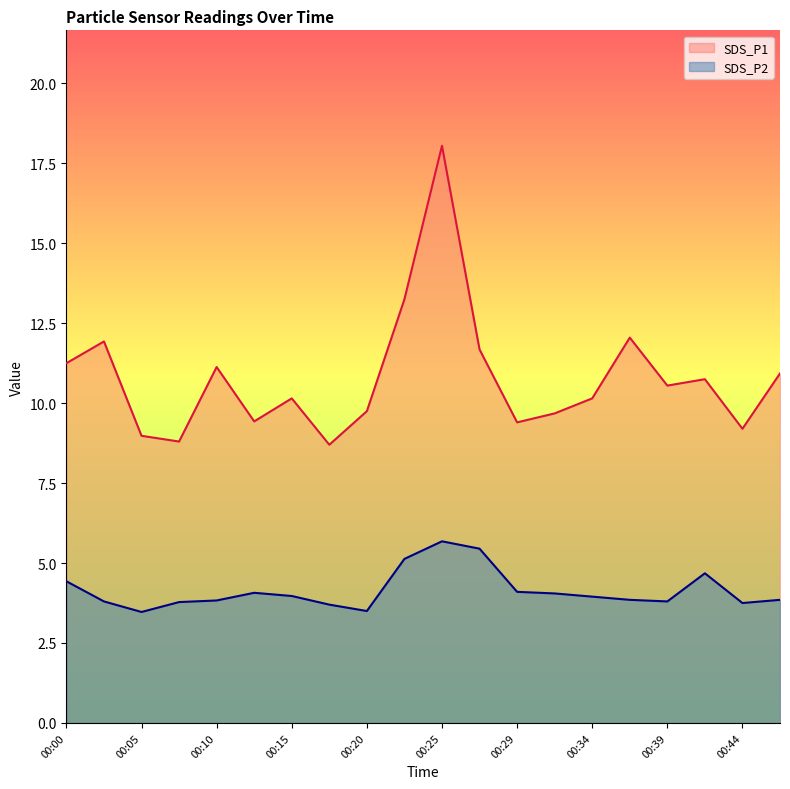

Which series has the largest range (max minus min)?

SDS_P1